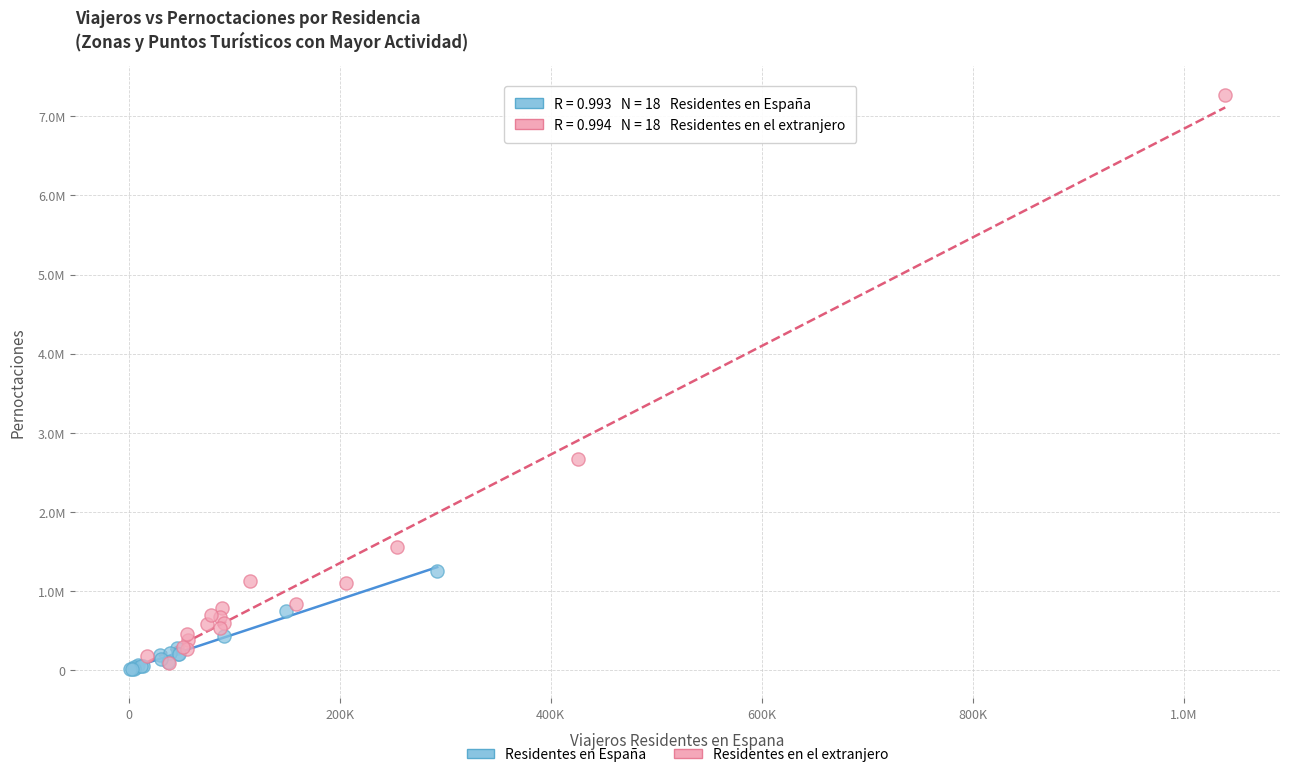

What are all the series names shown in the legend?

Residentes en España, Residentes en el extranjero